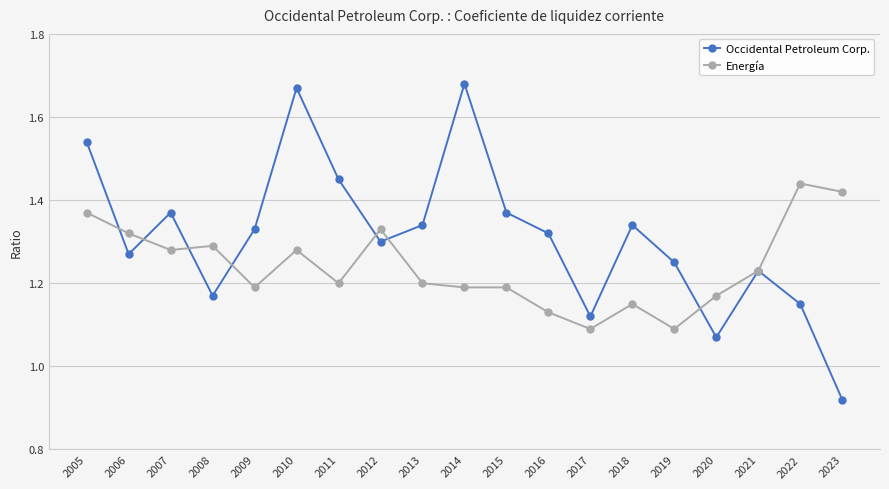

Rank the series by their average value, from lowest to highest.

Energía, Occidental Petroleum Corp.